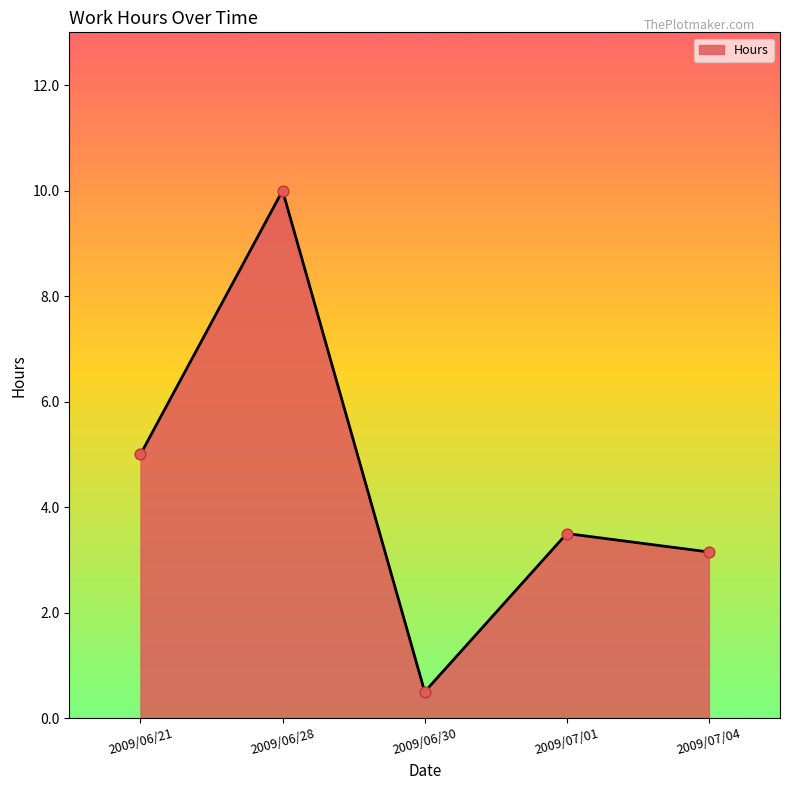

Between 2009/06/30 and 2009/06/28, which is larger?

2009/06/28